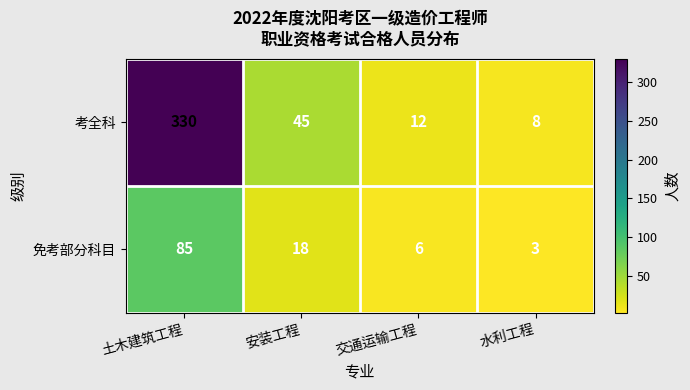

Reading left to right, transcribe all the data shown in this chart.

考全科: 土木建筑工程=330	安装工程=45	交通运输工程=12	水利工程=8
免考部分科目: 土木建筑工程=85	安装工程=18	交通运输工程=6	水利工程=3